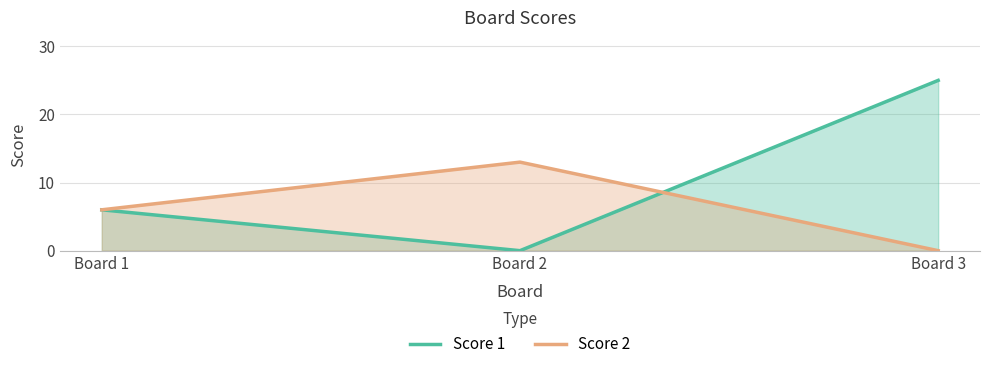

How many values in the Score 1 series exceed 6?

1